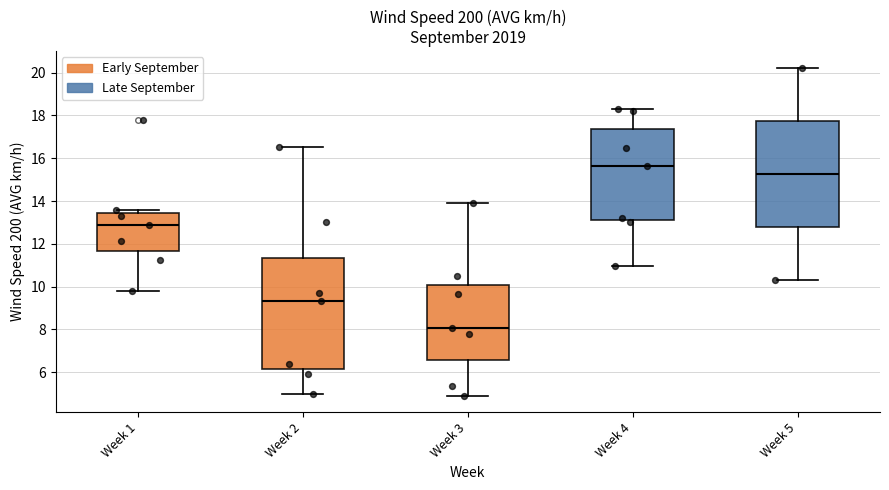

Which box has the highest median line?

Week 4